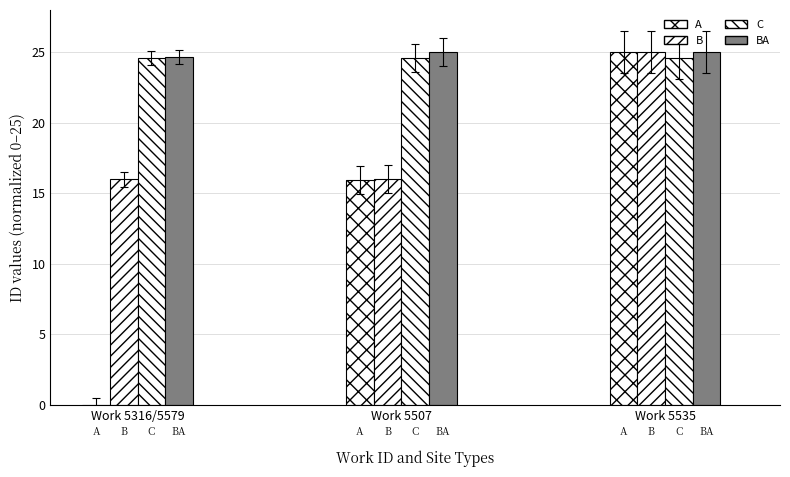

At which category is the sum across all series the highest?

Work 5535